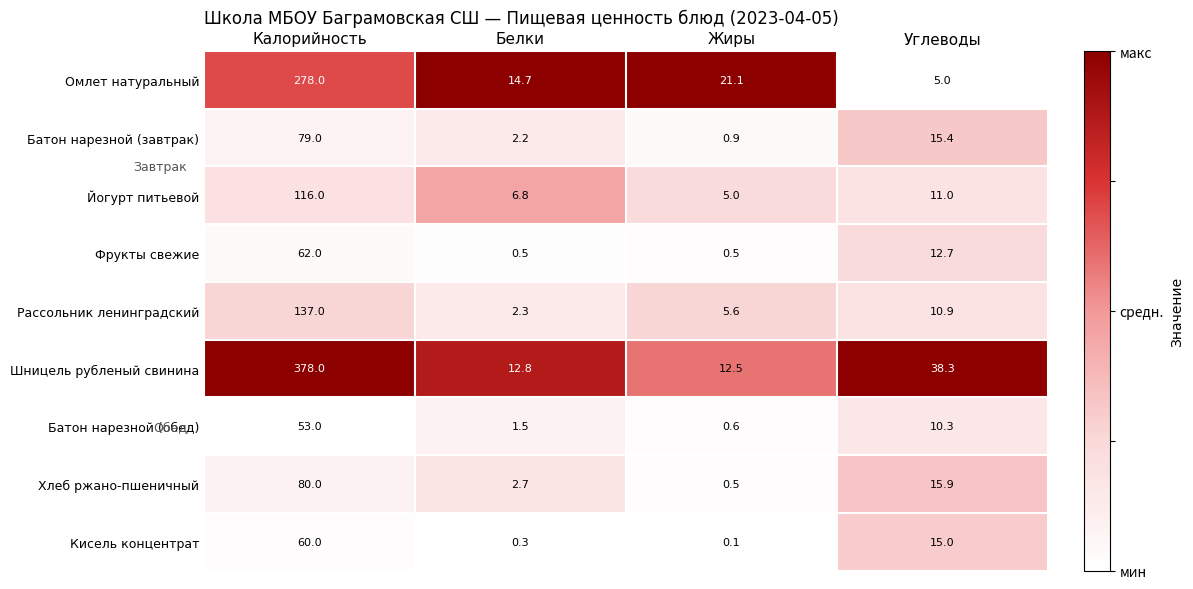

What is the highest value of the Кисель концентрат series?

60.0